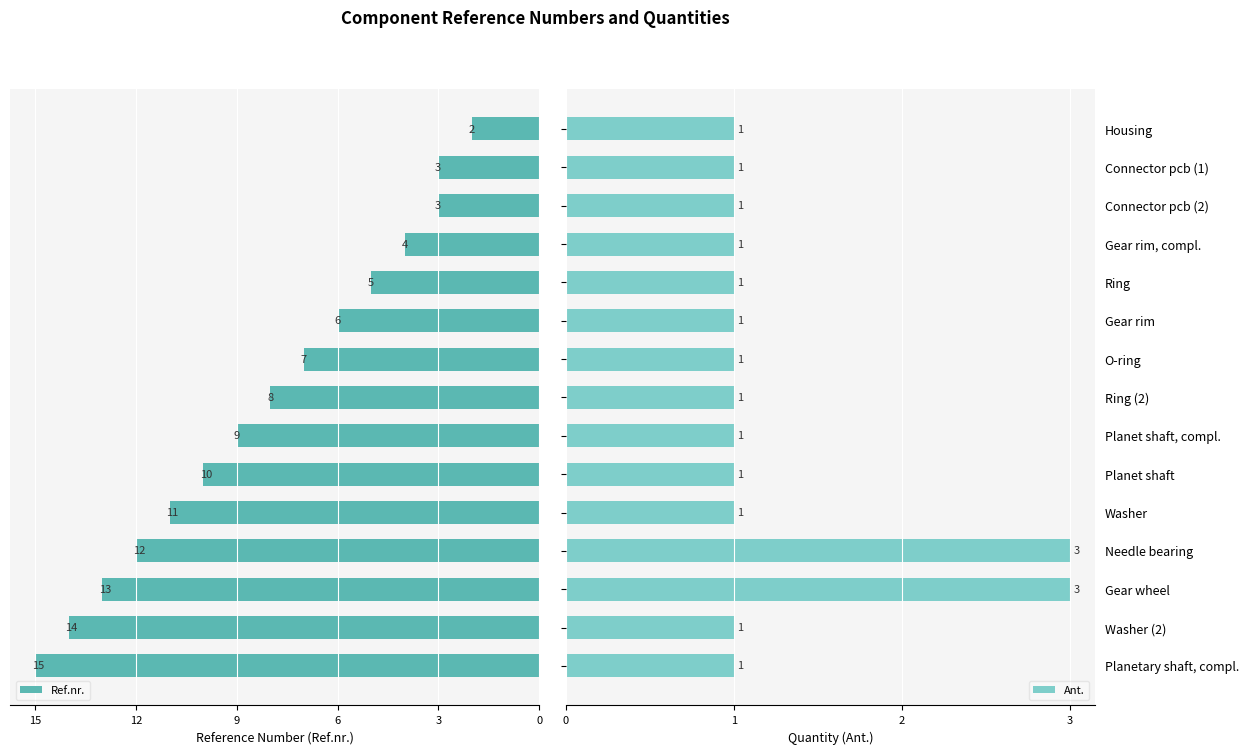

What is the difference between the maximum and minimum values in the Ref.nr. series?

13